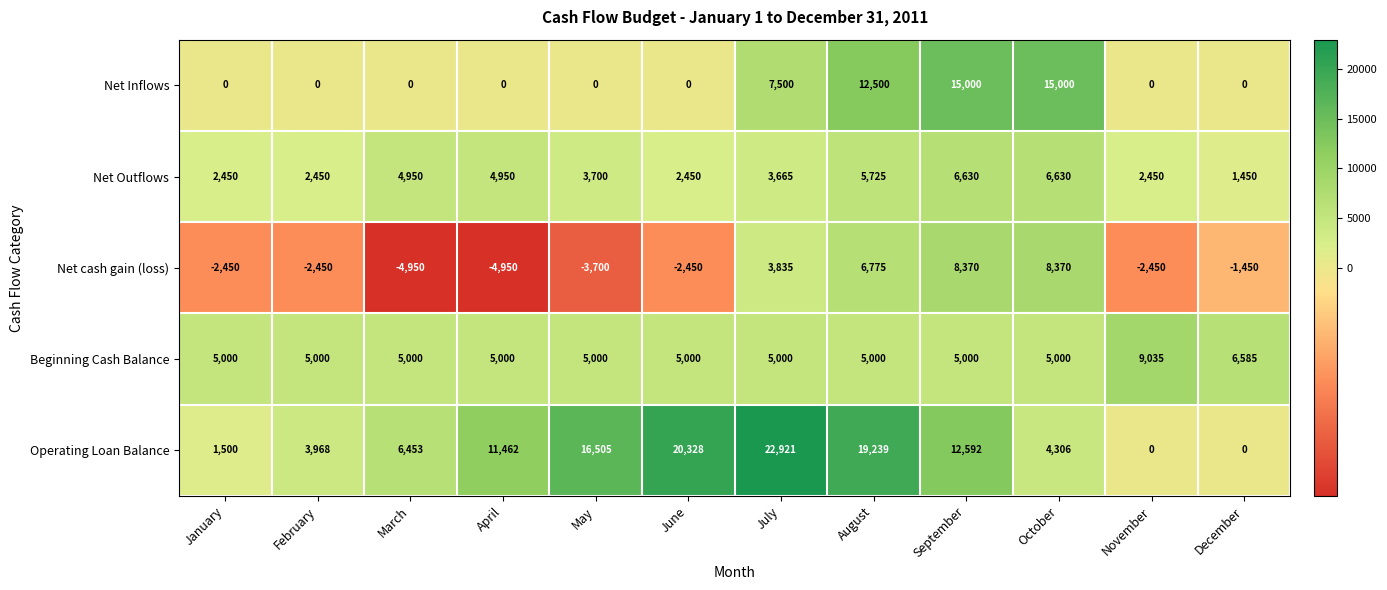

What is the sum of all Net cash gain (loss) values?

2500